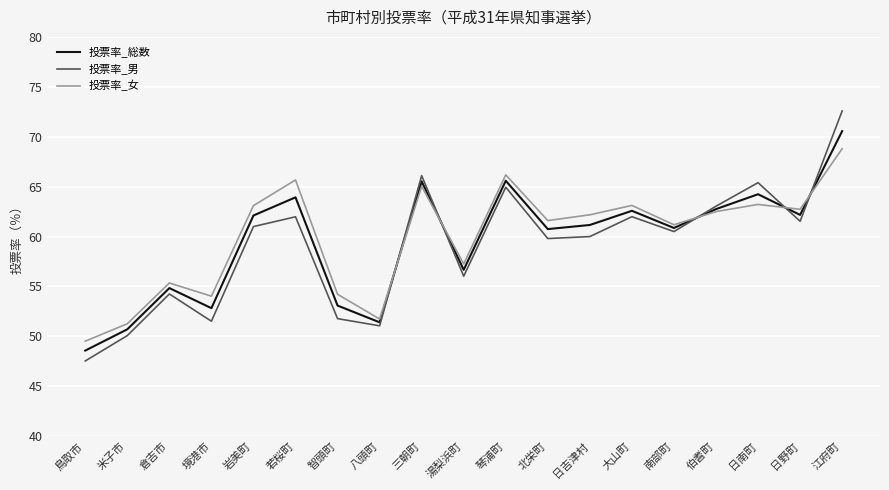

Which series has the largest range (max minus min)?

投票率_男